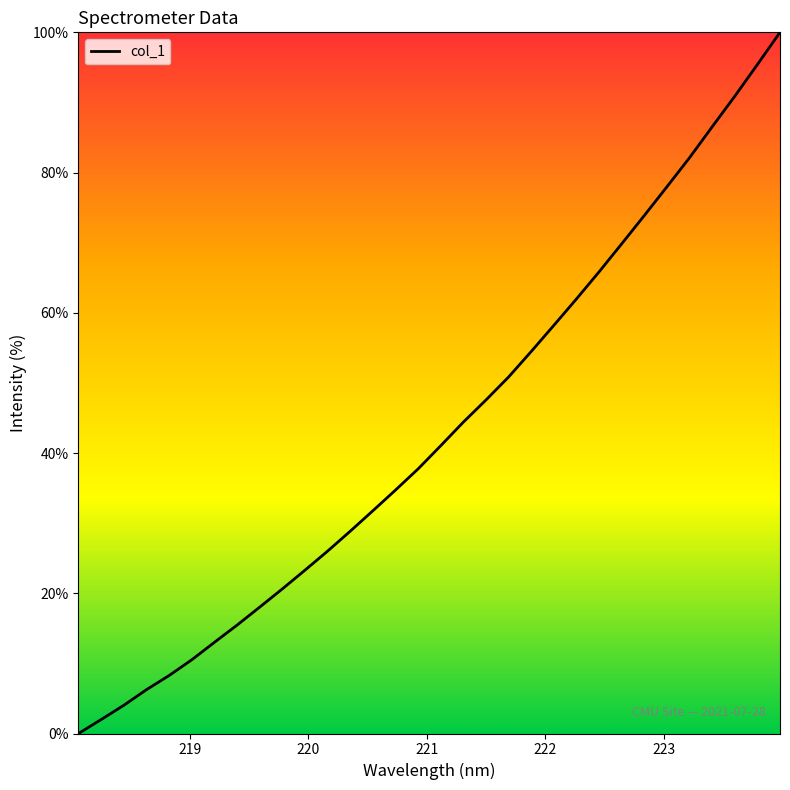

Count the number of data series in this chart.

1